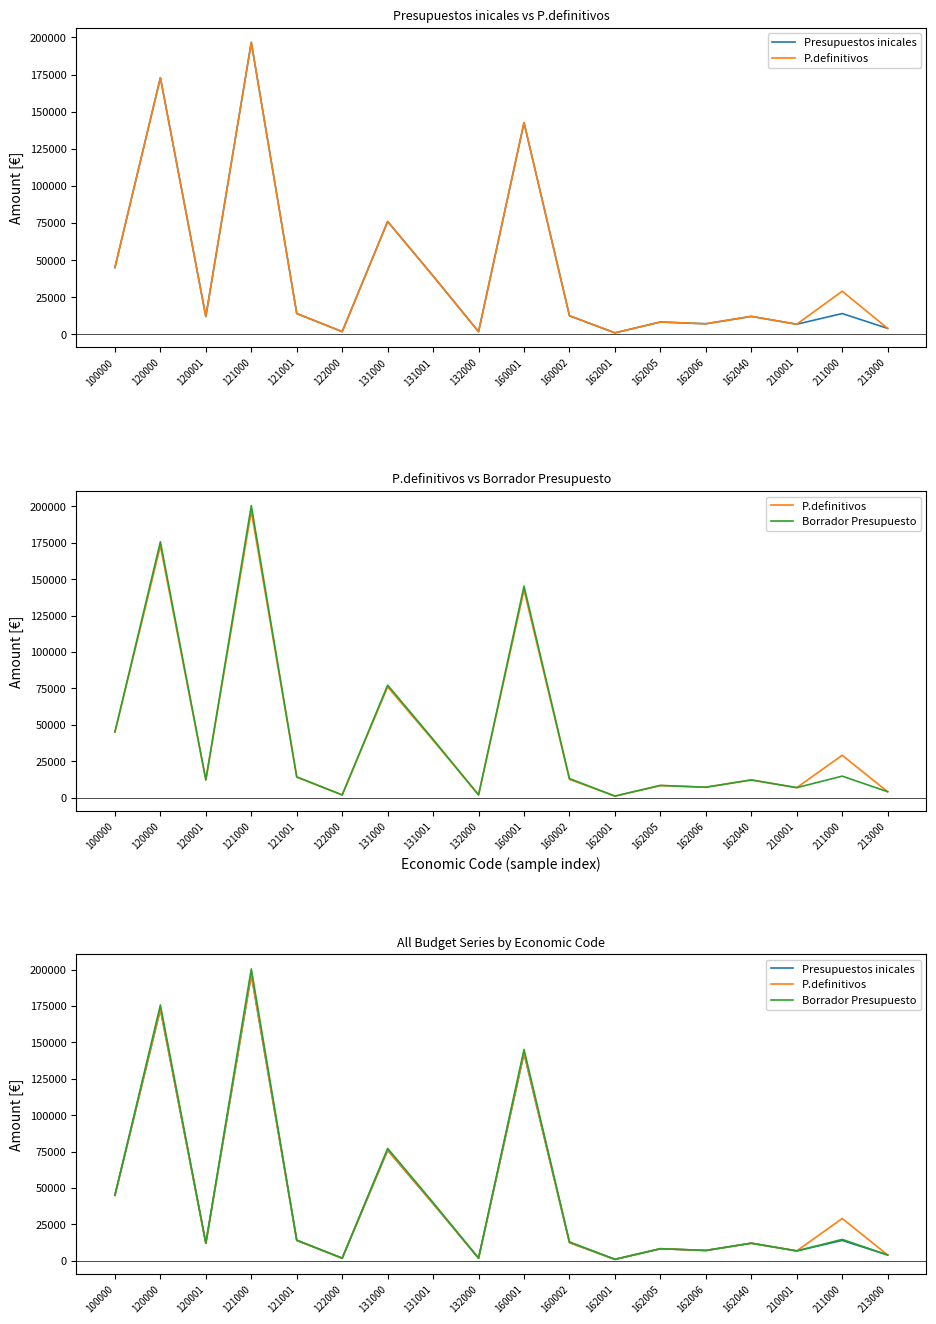

What is the value of the Presupuestos inicales point at the 9th from the left?

1800.0